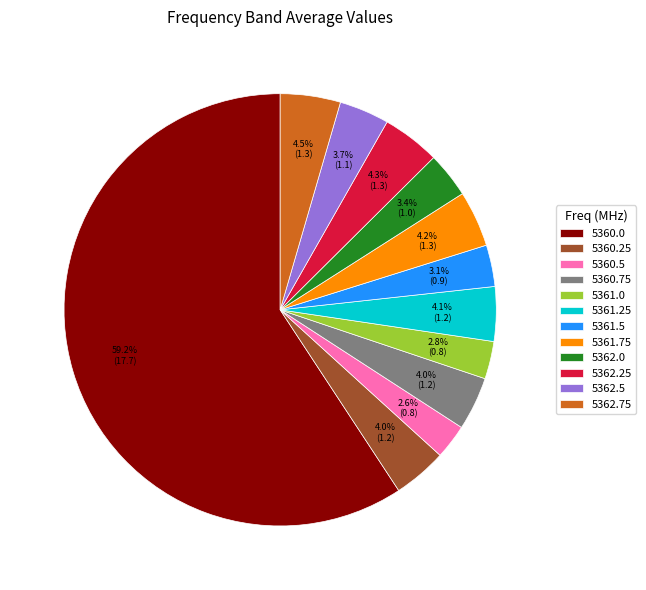

Which slice is the largest?

5360.0